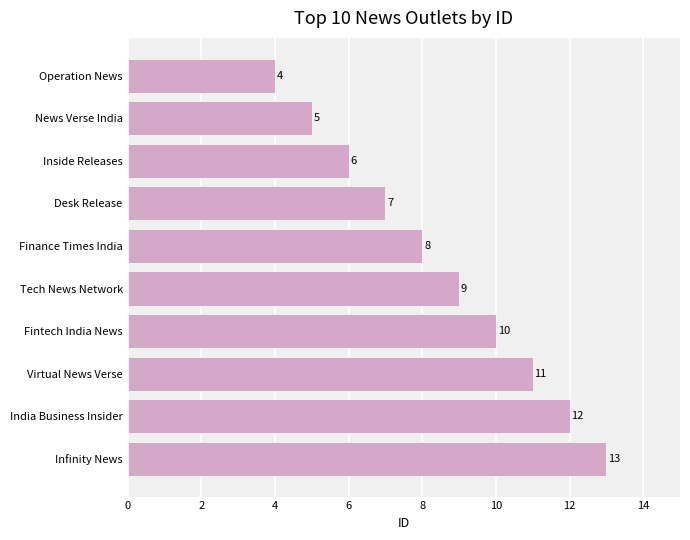

What is the smallest value displayed?

4